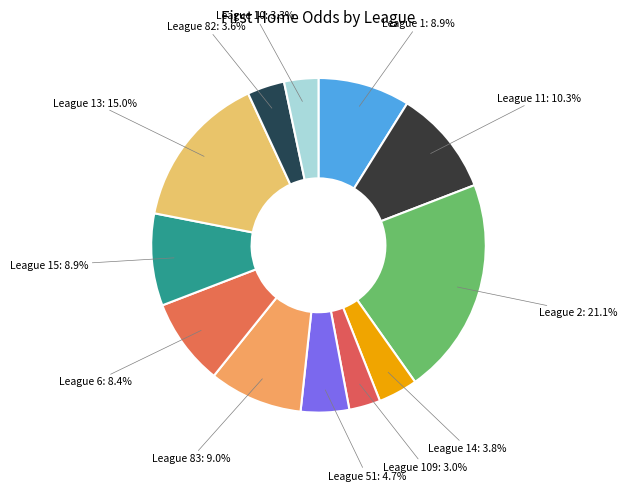

Which has a higher value, League 109 or League 51?

League 51